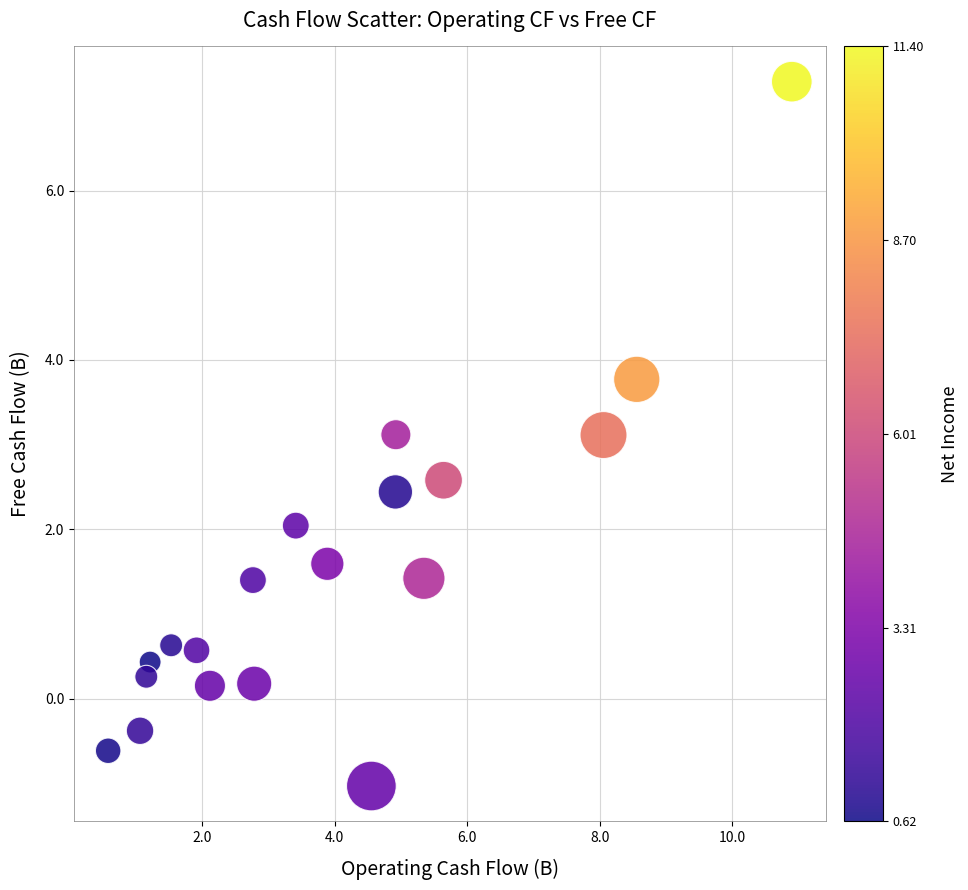

What is the range of X values (max minus min)?

10.3